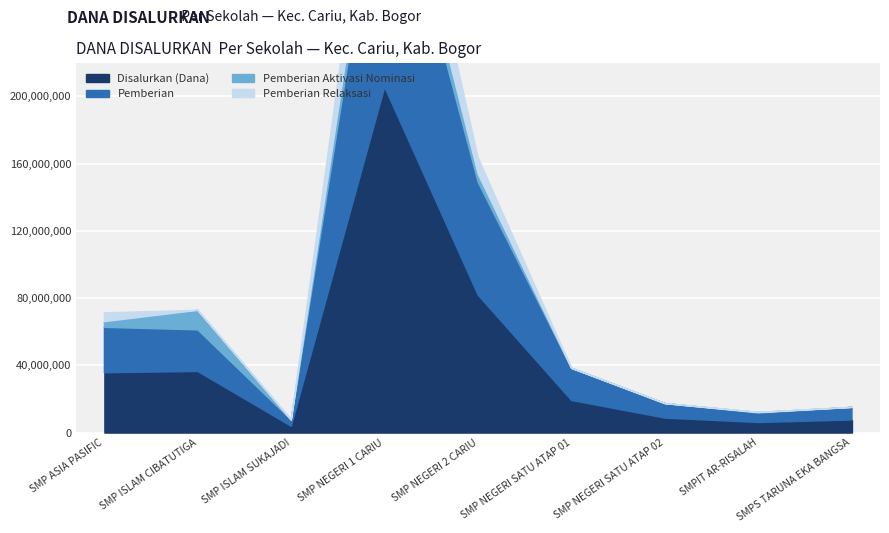

Which series has the largest total across all categories?

Disalurkan (Dana)